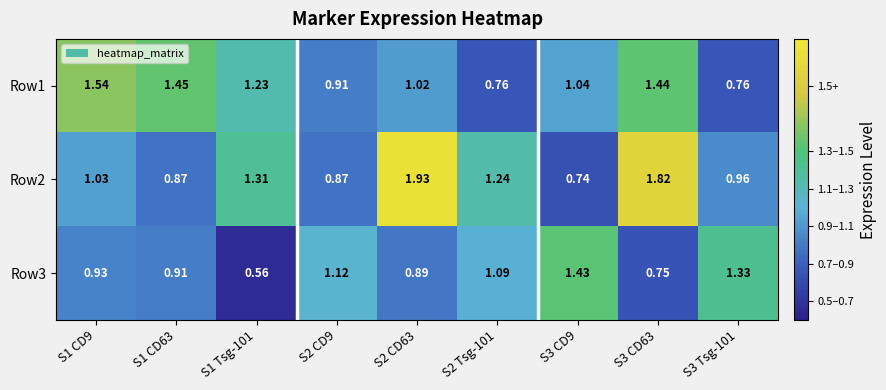

Is the value of Row3 at S3 CD63 greater than the value of Row1 at S1 CD63?

No